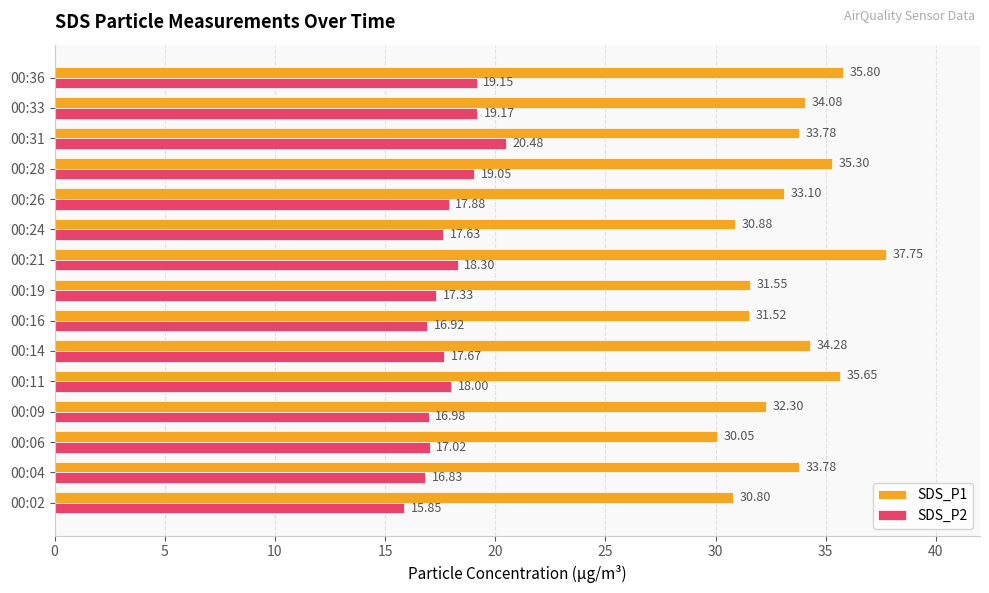

Rank the series by their maximum value, from lowest to highest.

SDS_P2, SDS_P1